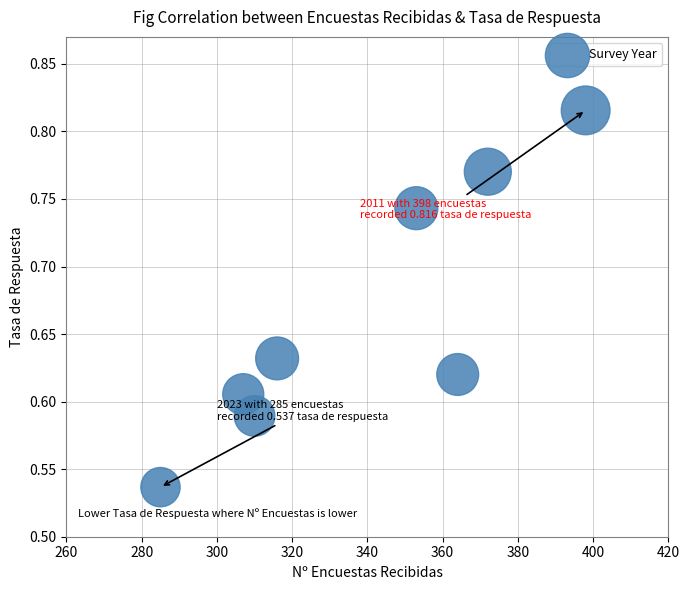

What is the average X value?

338.1